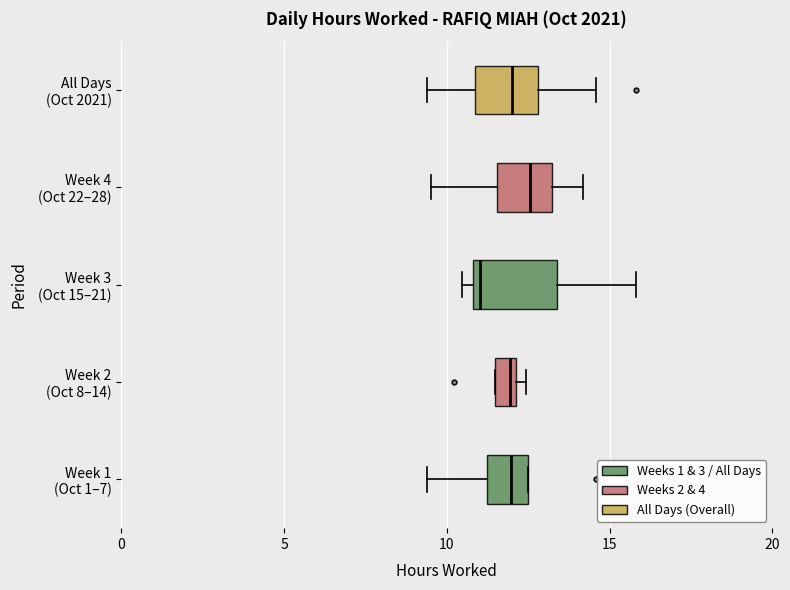

Where is the left edge of the box for Week 1 (Oct 1–7) on the x-axis? The values are not printed on the chart, so give them approximately, as read against the axis.

11.0